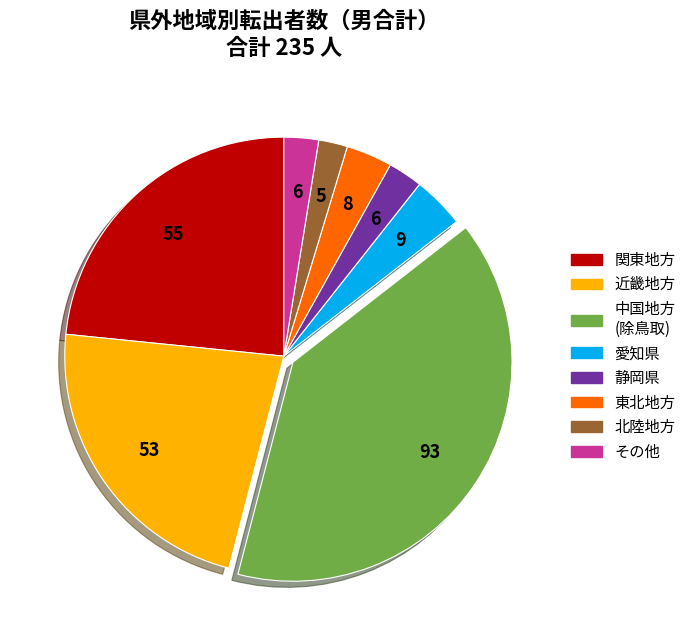

Is there a majority slice in this chart?

No